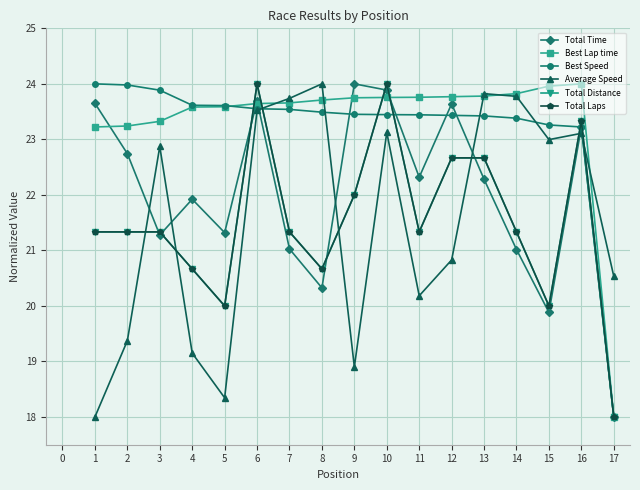

True or false: Average Speed has more than 0 interior local peaks.

True